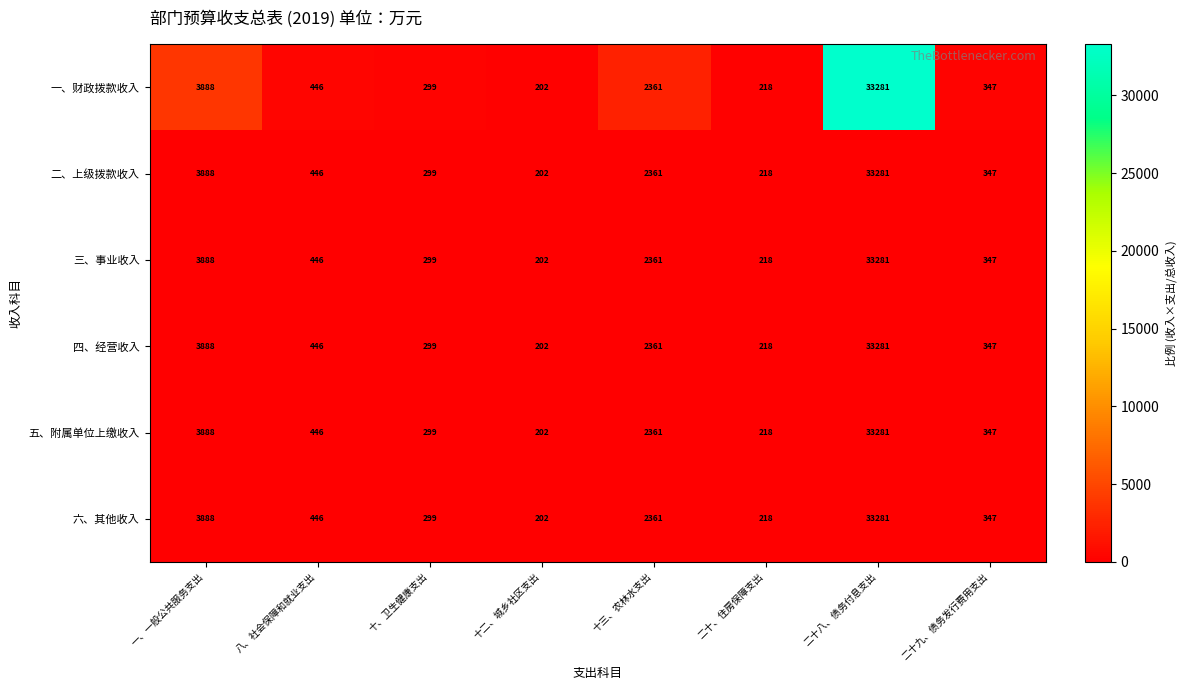

What is the total value across all series at 一、一般公共服务支出?

23328